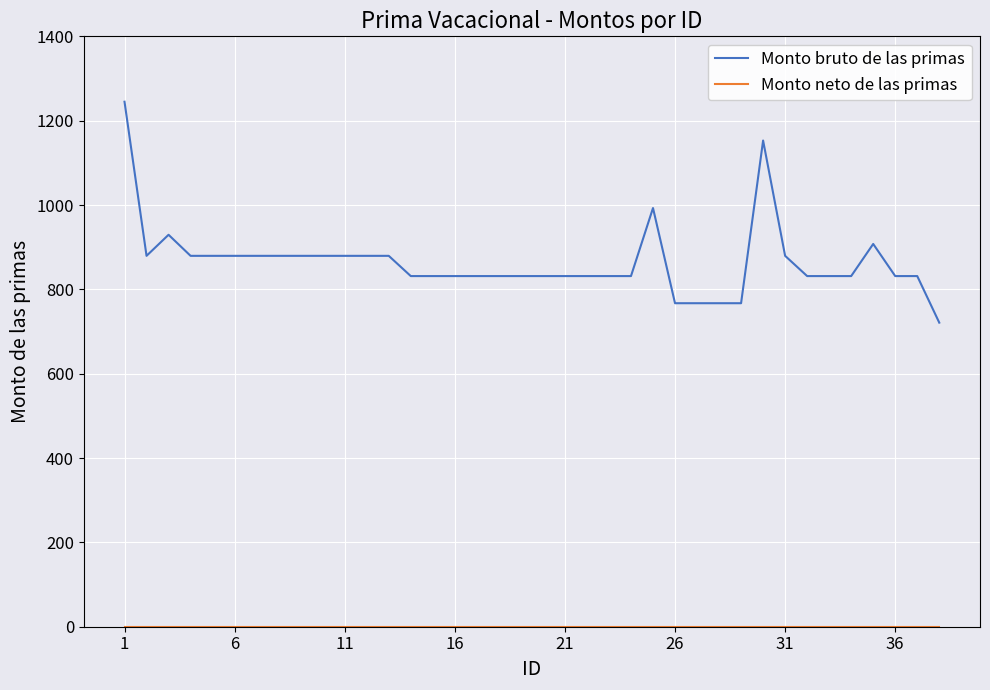

Which series has the largest range (max minus min)?

Monto bruto de las primas